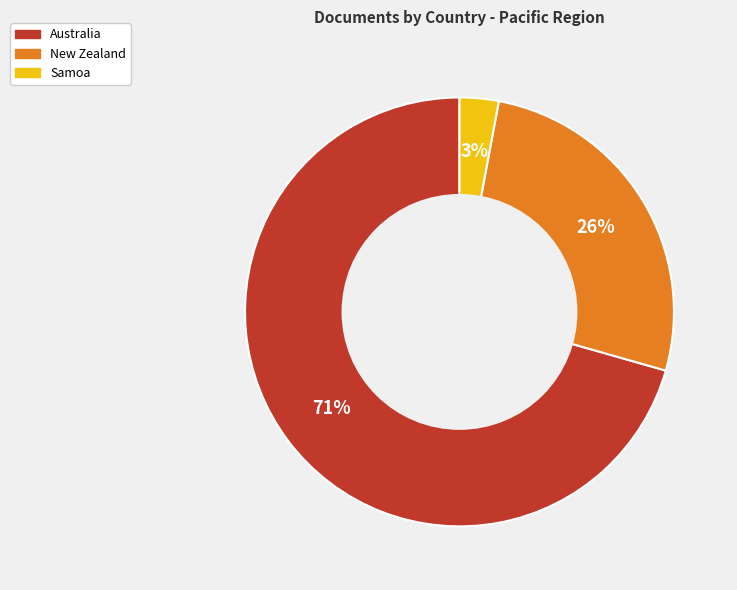

Does Samoa represent more than half of the total?

No